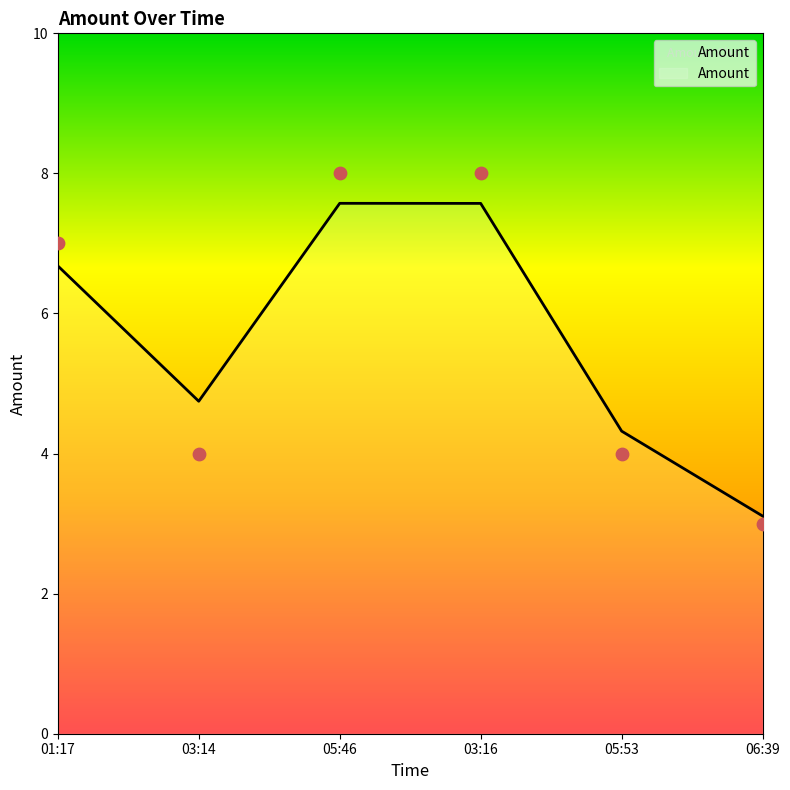

What is the change in value from 03:14 to 05:46?

+4